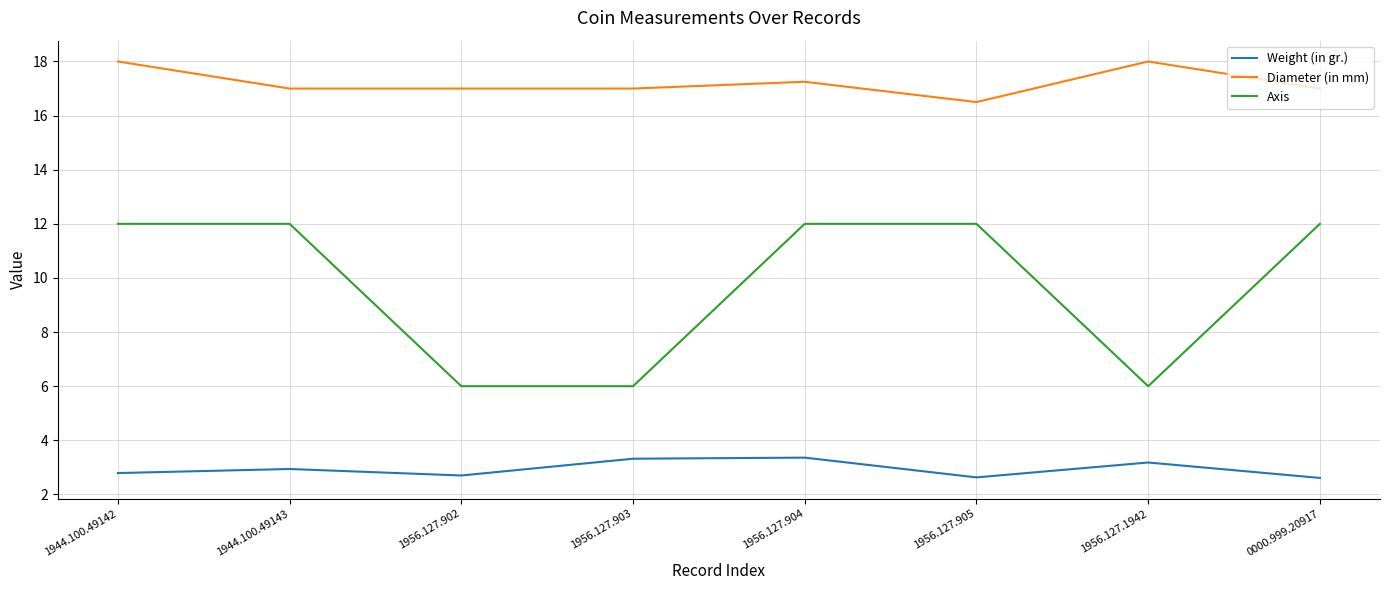

What position from the right is 1956.127.904?

4